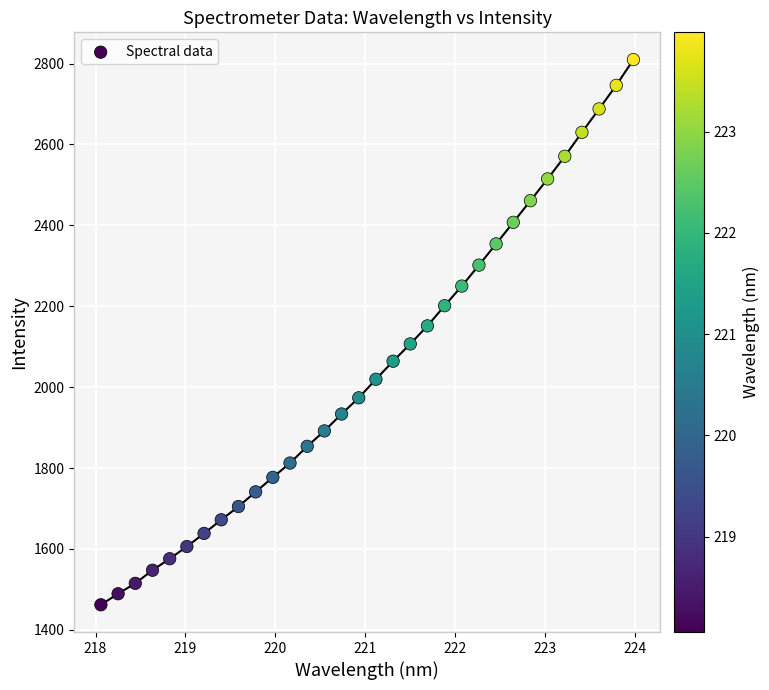

What is the range of Y values (max minus min)?

1347.8